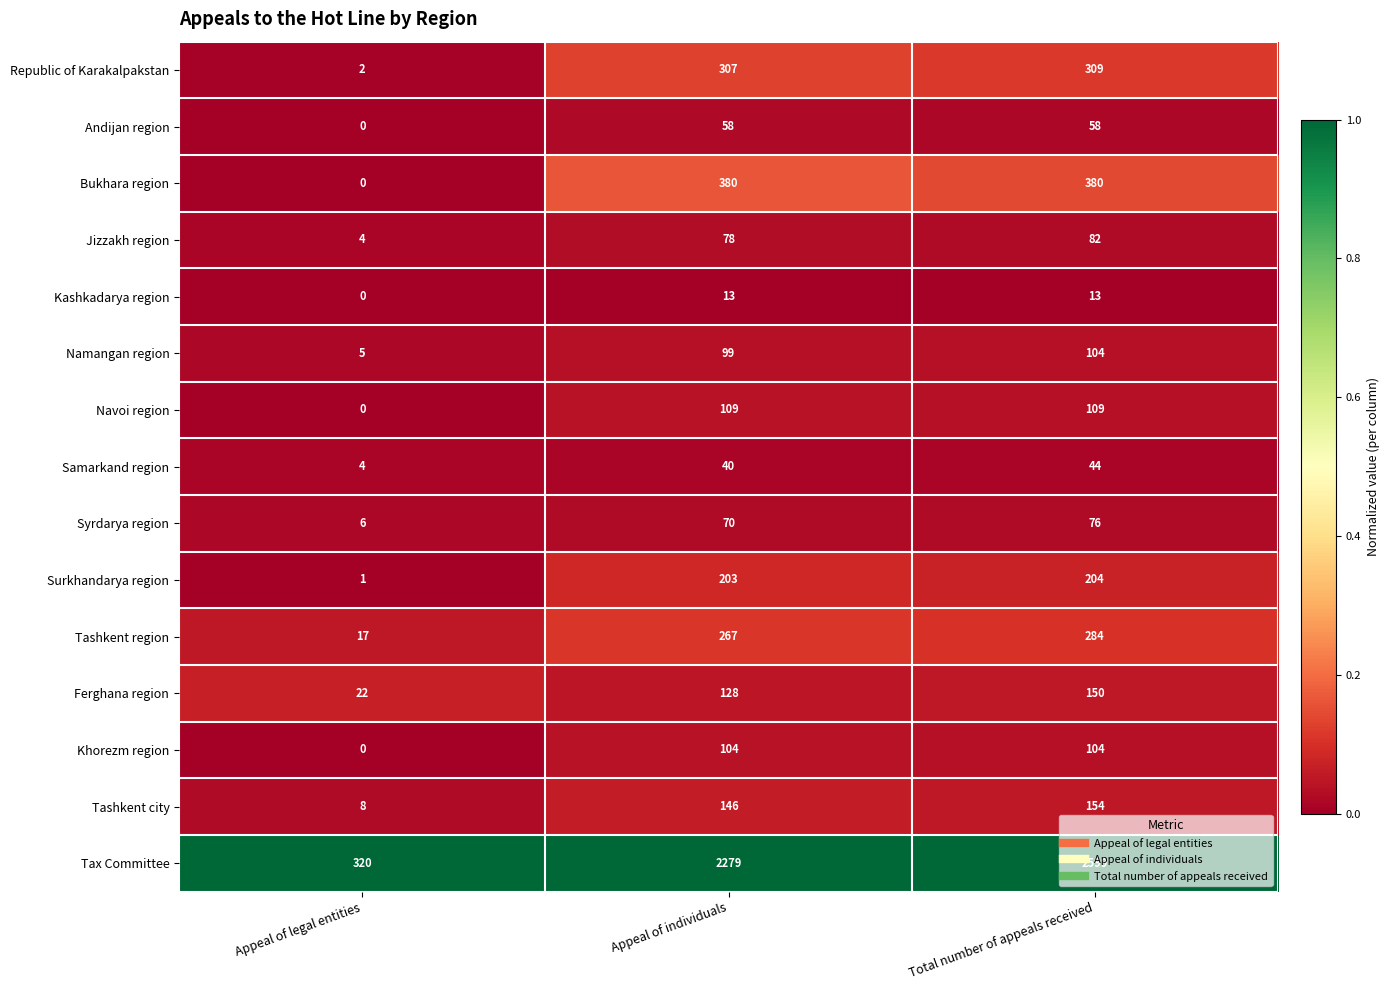

Which series has the largest range (max minus min)?

Tax Committee